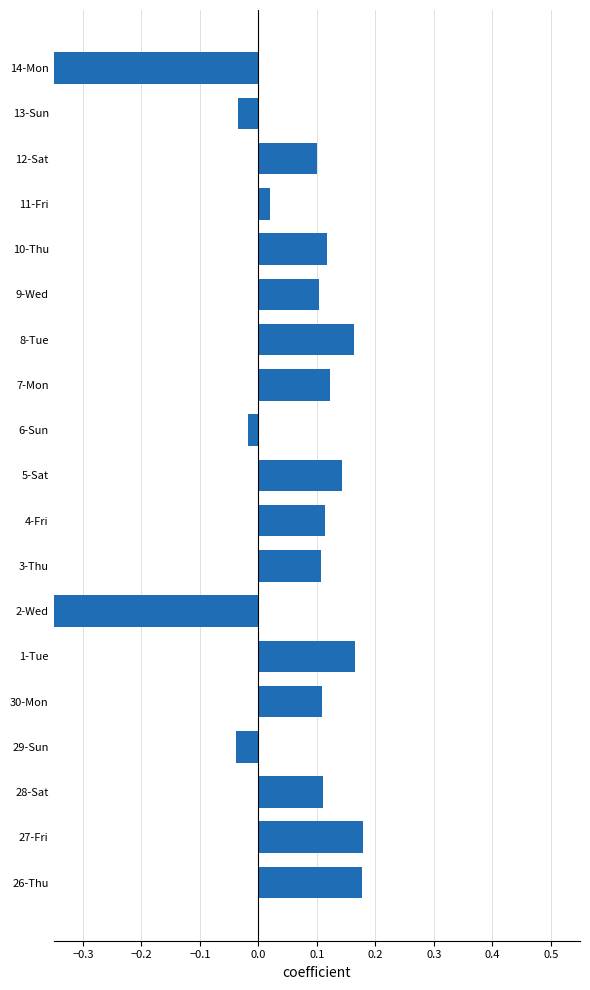

Does the chart contain any negative values?

Yes